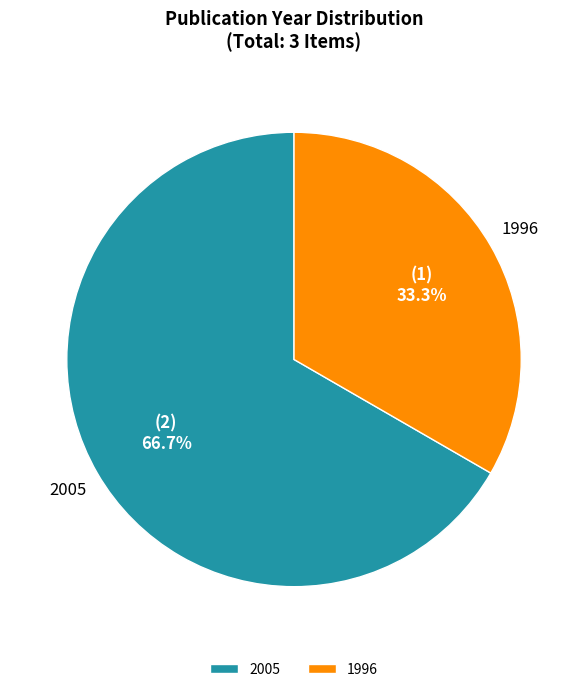

Count the number of slices in the pie.

2